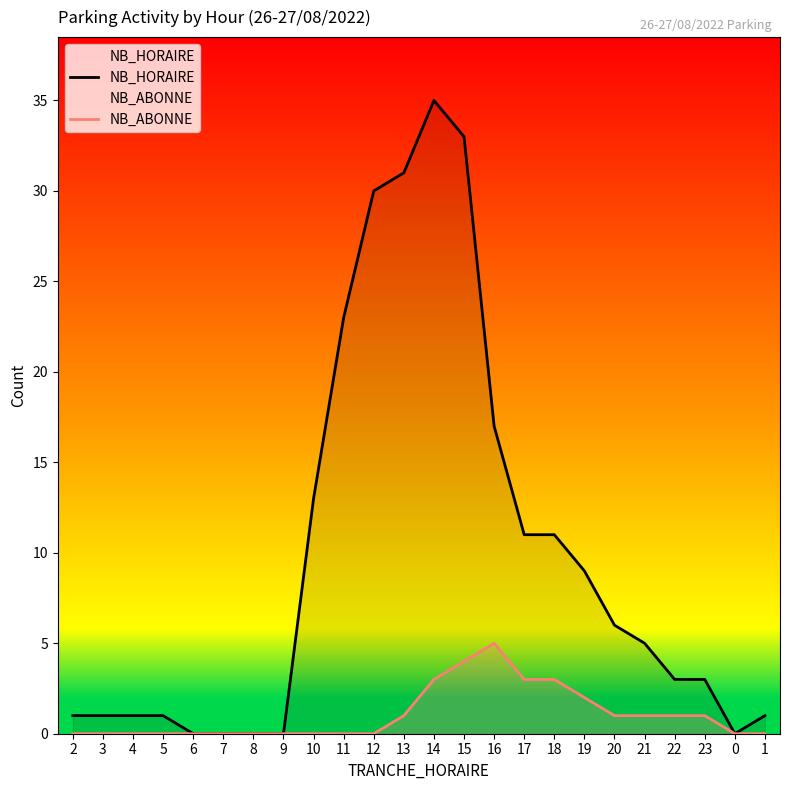

At how many categories does at least one series exceed 12?

7